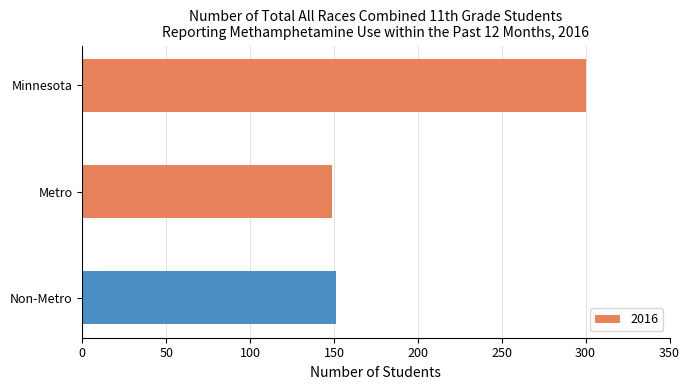

What is the average value?

200